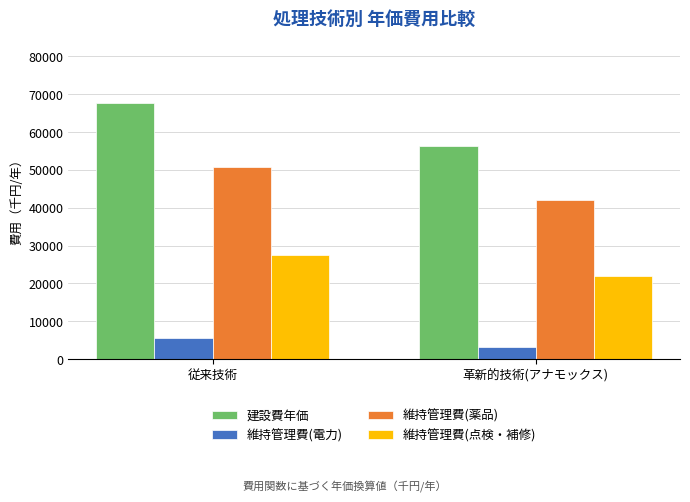

The value of 維持管理費(点検・補修) at 従来技術 is 27578.3. True or false?

True